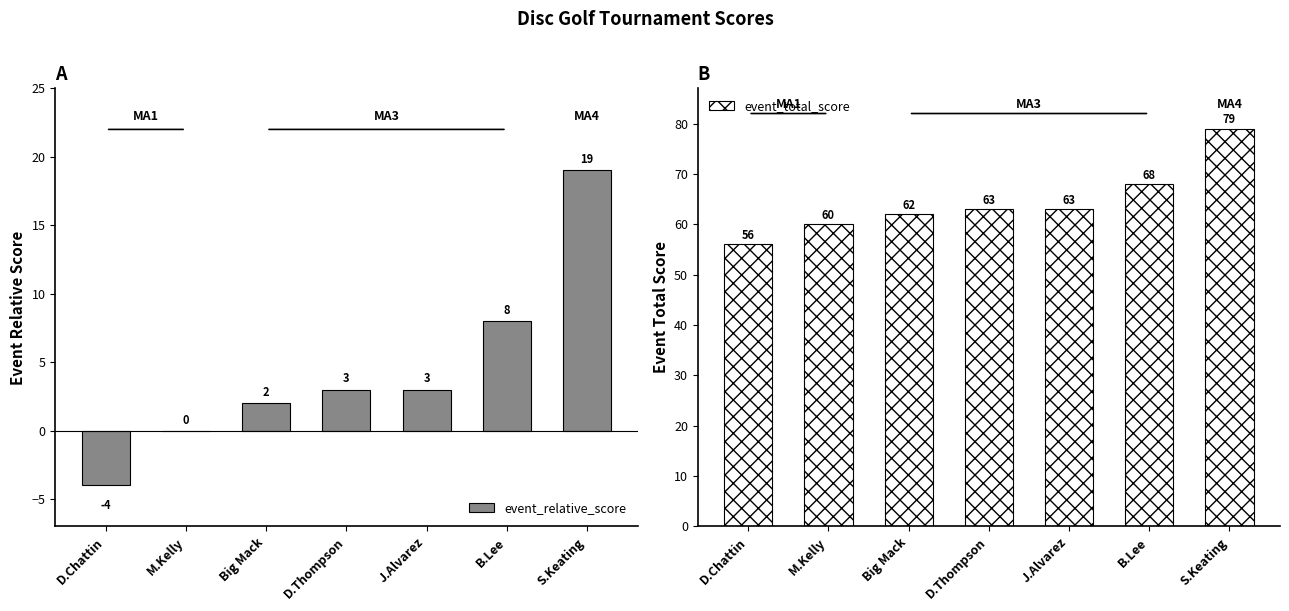

Which category has the lowest value across all series?

D.Chattin